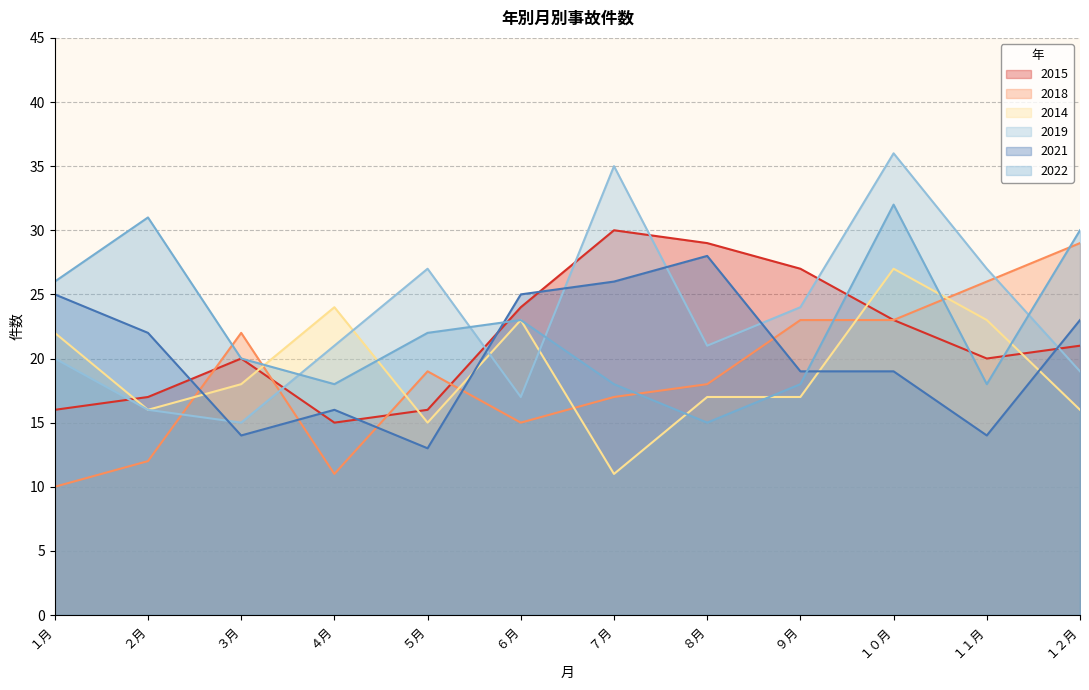

How many distinct data groups are displayed?

6